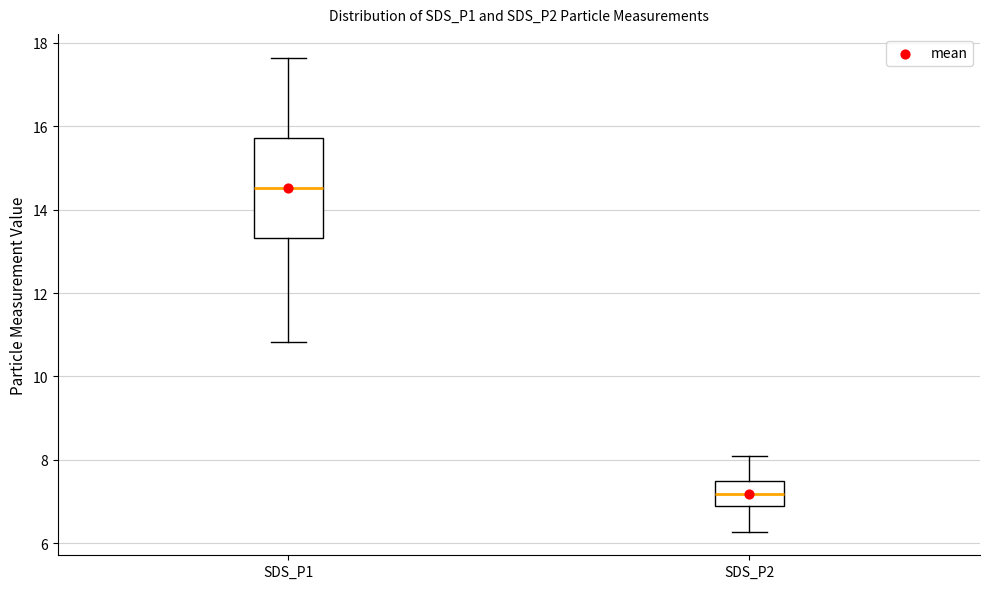

Where is the lower edge of the box for SDS_P2 on the y-axis? The values are not printed on the chart, so give them approximately, as read against the axis.

7.0